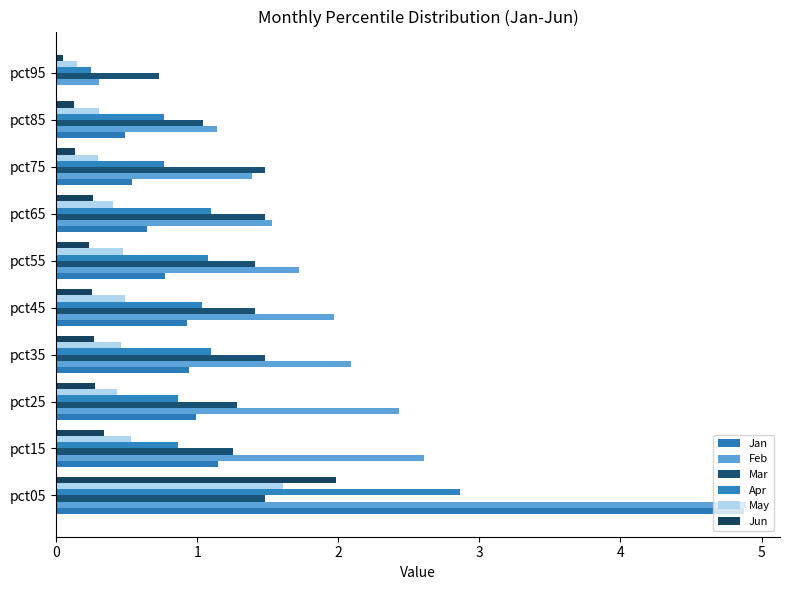

How many data points does each series have?

10